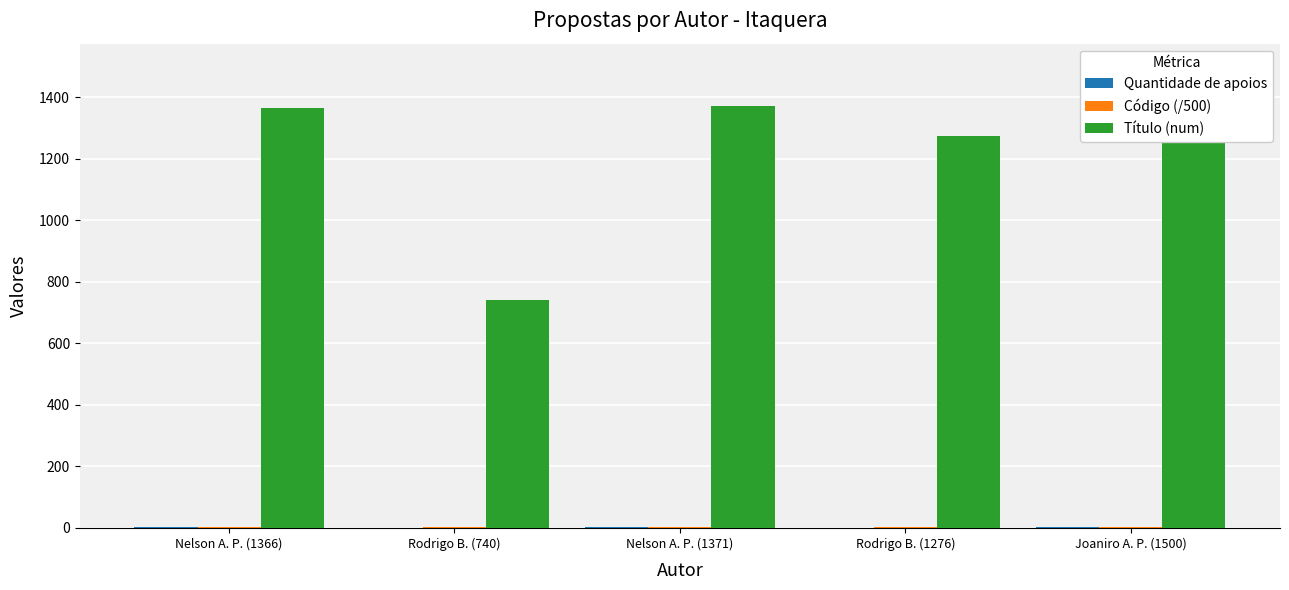

Which category has the lowest value in the Código (/500) series?

Rodrigo B. (740)